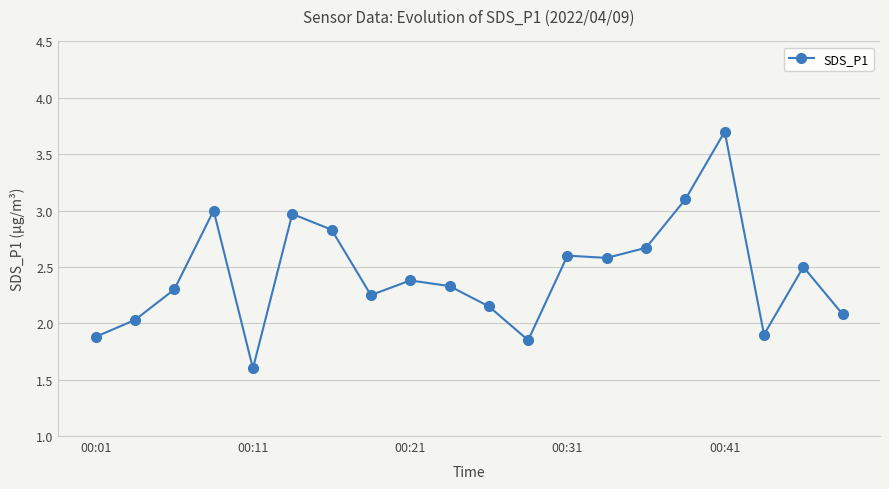

What is the maximum value shown in the chart?

3.7